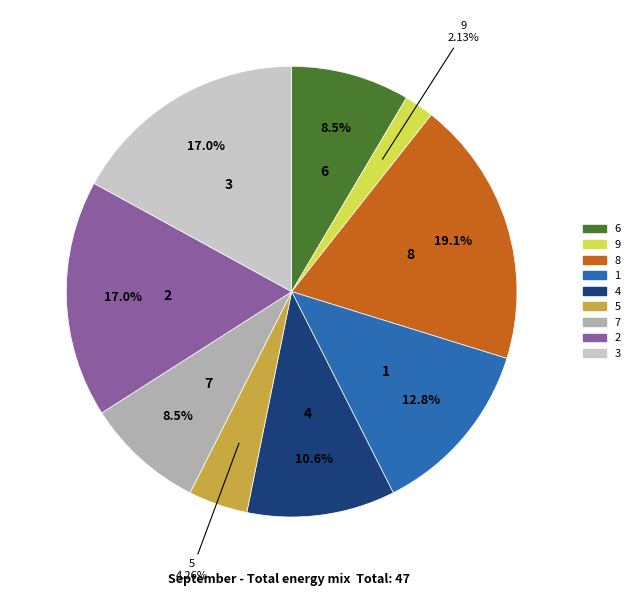

Combined, do 7 and 8 account for over 50%?

No